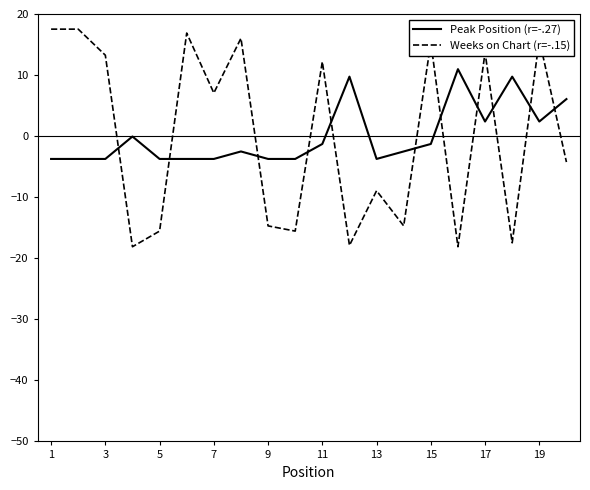

What is the maximum value shown in the chart?

17.5